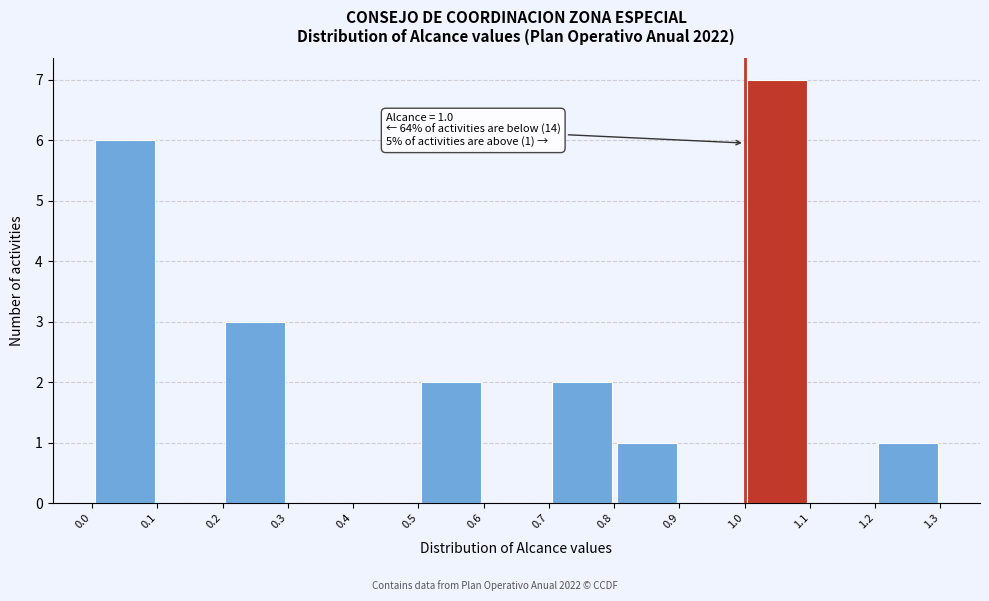

Which range on the x-axis has the tallest bar?

1.0 to 1.1